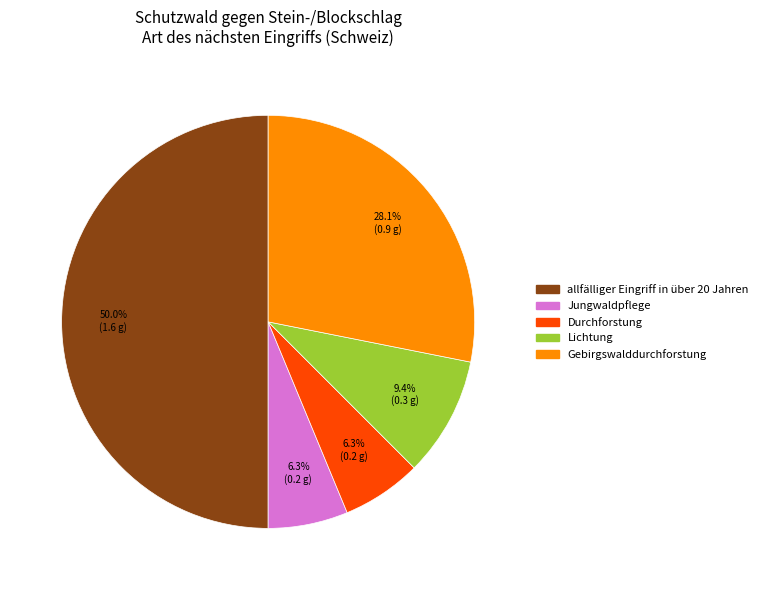

To the nearest percent, what is the difference between the largest and smallest slice percentages?

44%